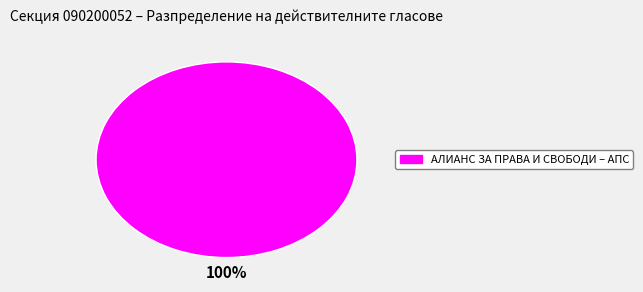

Does any single category account for the majority?

Yes